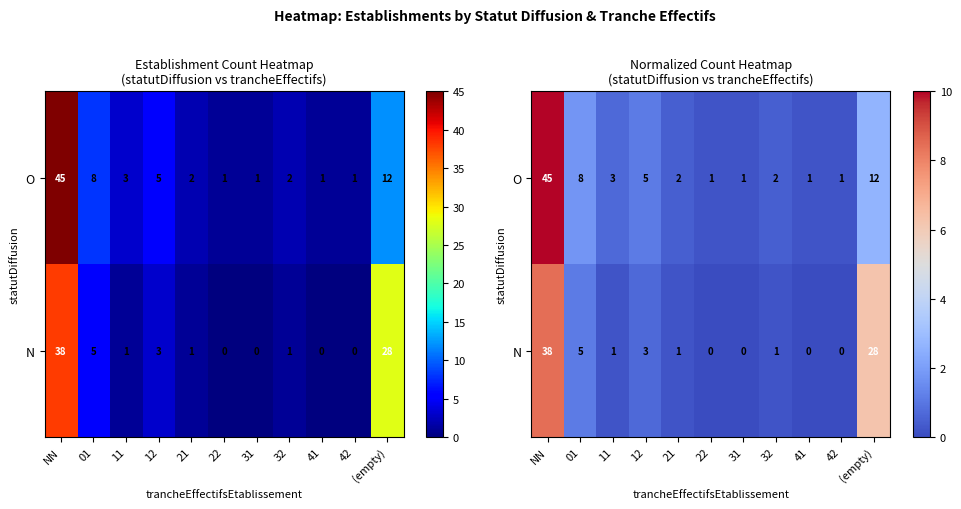

Which category has the highest value in the N series?

NN